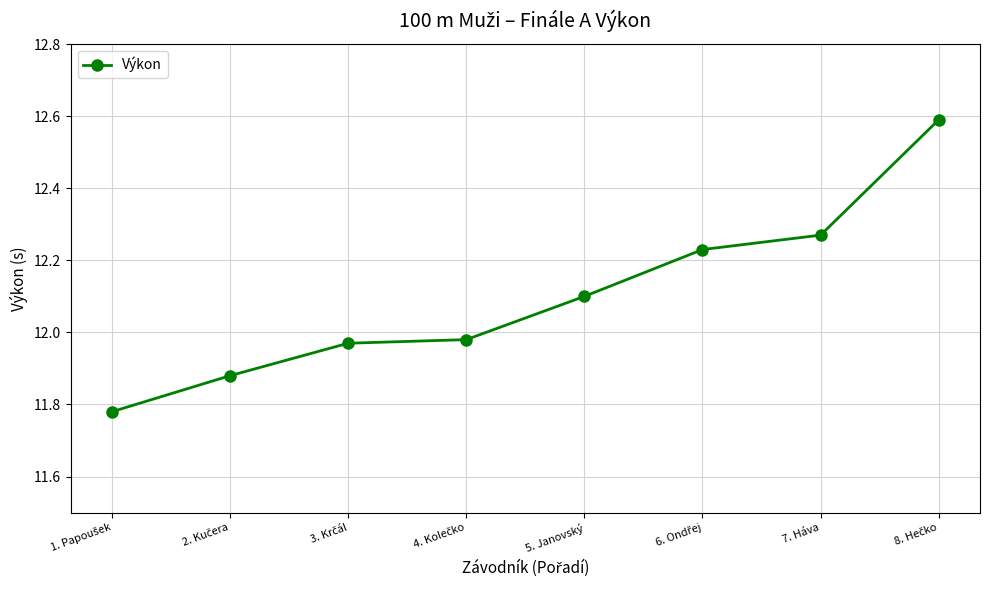

Is this an area chart (filled region under the line)?

No